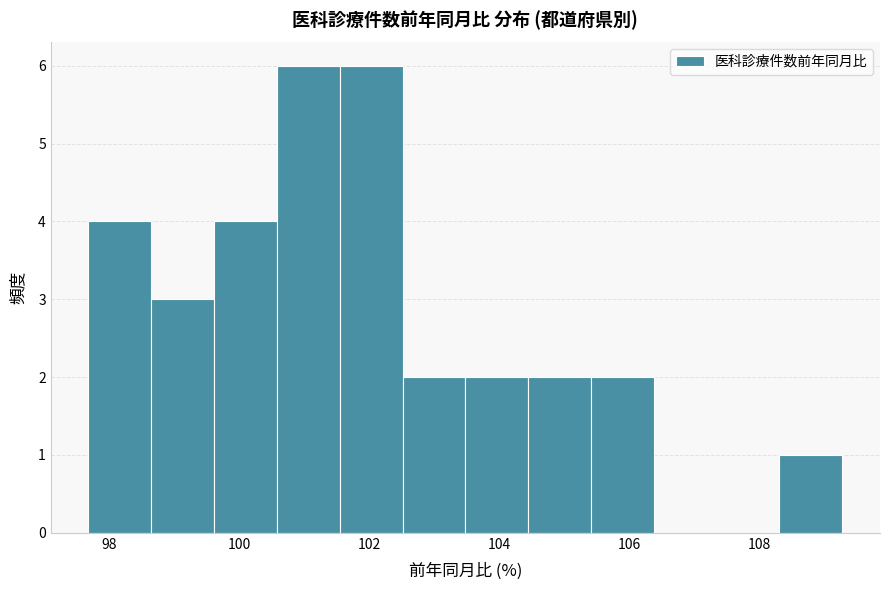

What is the height of the bar covering 100.6 to 101.6 on the x-axis? Neither the bar edges nor the heights are printed on the chart, so give them approximately, as read against the axes.

6